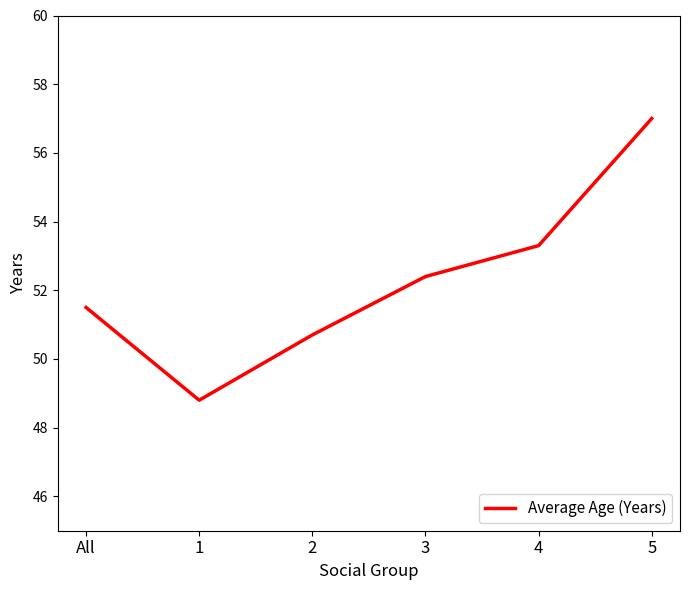

Is this an area chart (filled region under the line)?

No